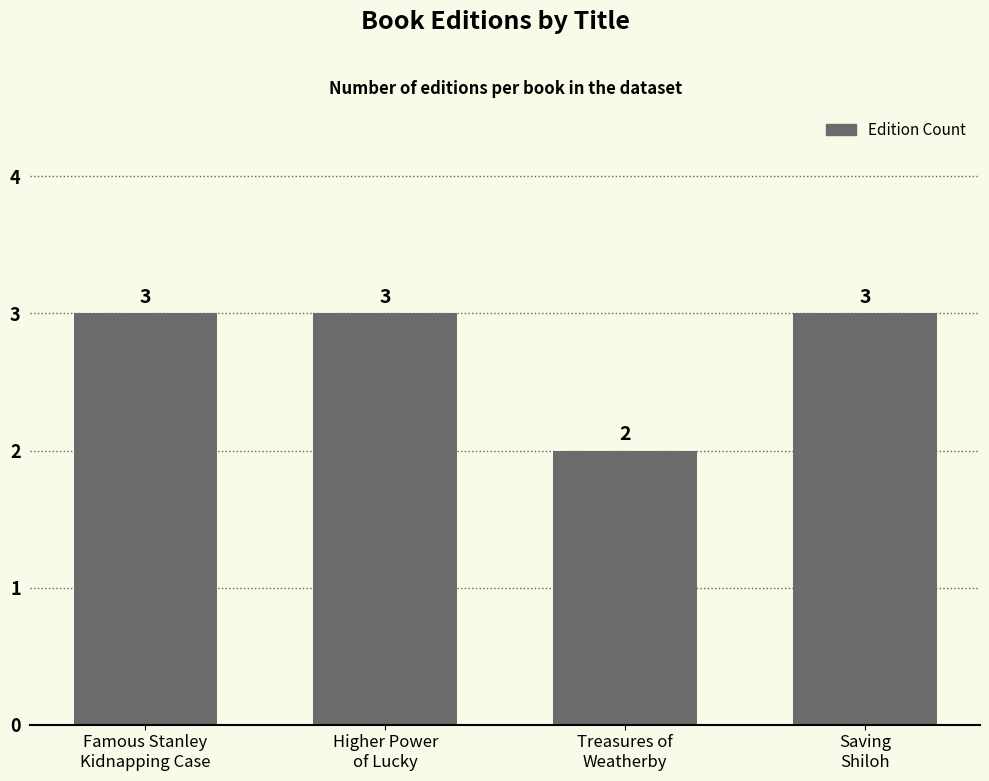

Reading left to right, what are all the values shown in this chart?

Famous Stanley
Kidnapping Case=3	Higher Power
of Lucky=3	Treasures of
Weatherby=2	Saving
Shiloh=3